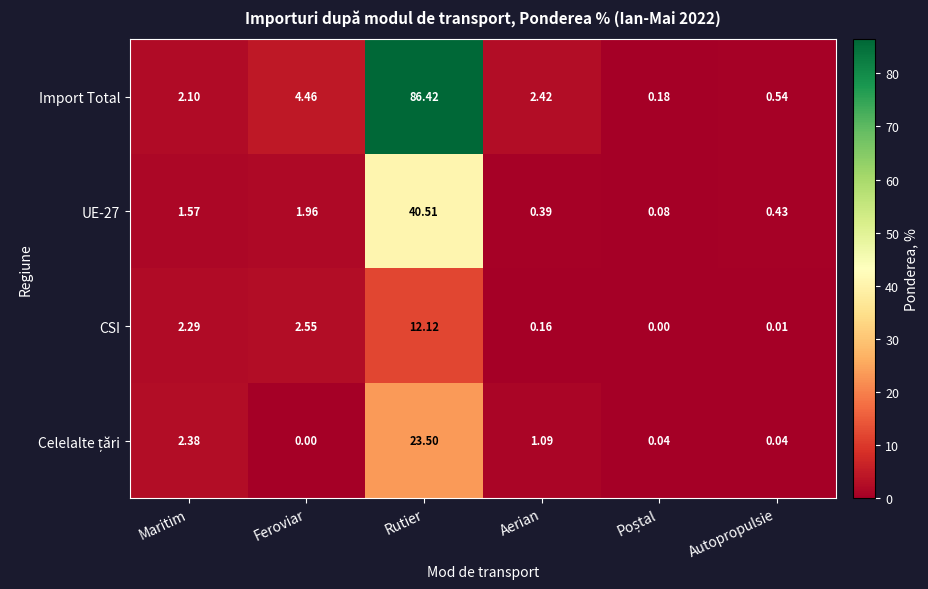

Which category has the highest value in the CSI series?

Rutier